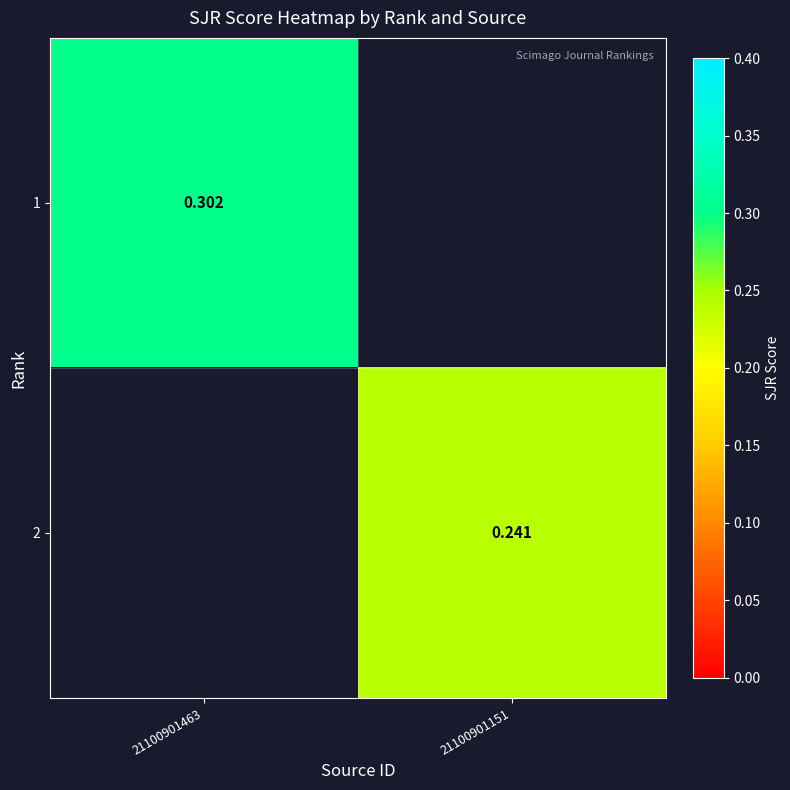

What is the minimum value shown in the chart?

0.2